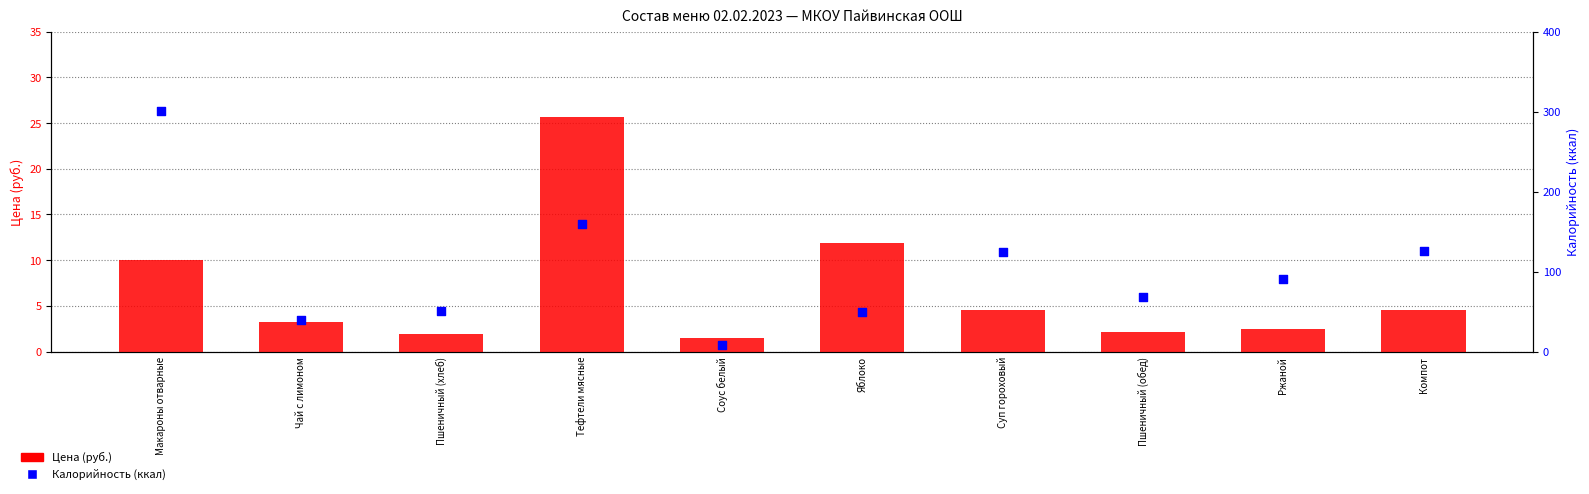

Which series has the largest Y range (max minus min)?

Калорийность (ккал)